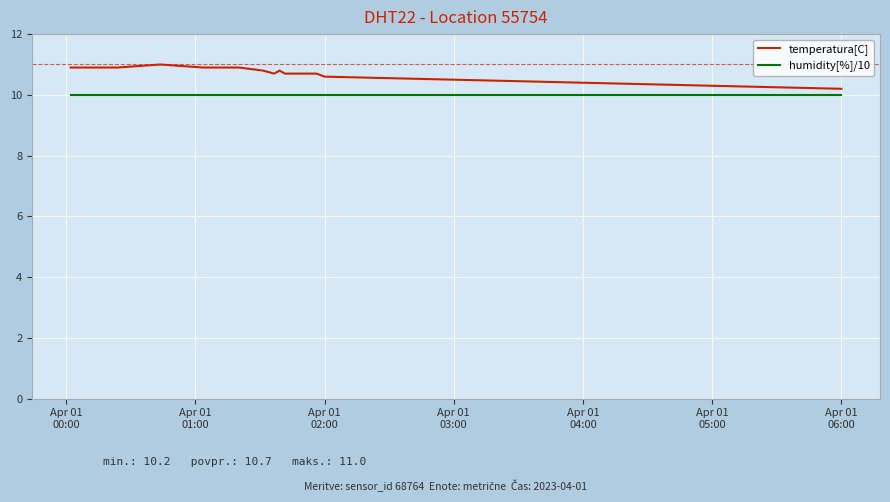

True or false: humidity[%]/10 and temperatura[C] intersect in this chart.

False